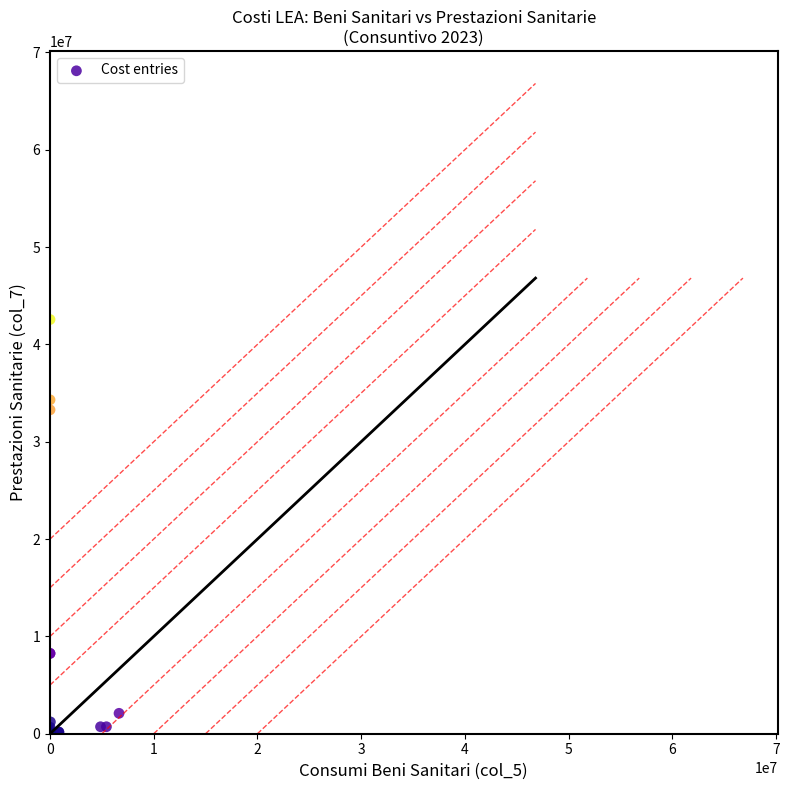

What Y value in the scatter plot is closest to 21279885?

33279437.9